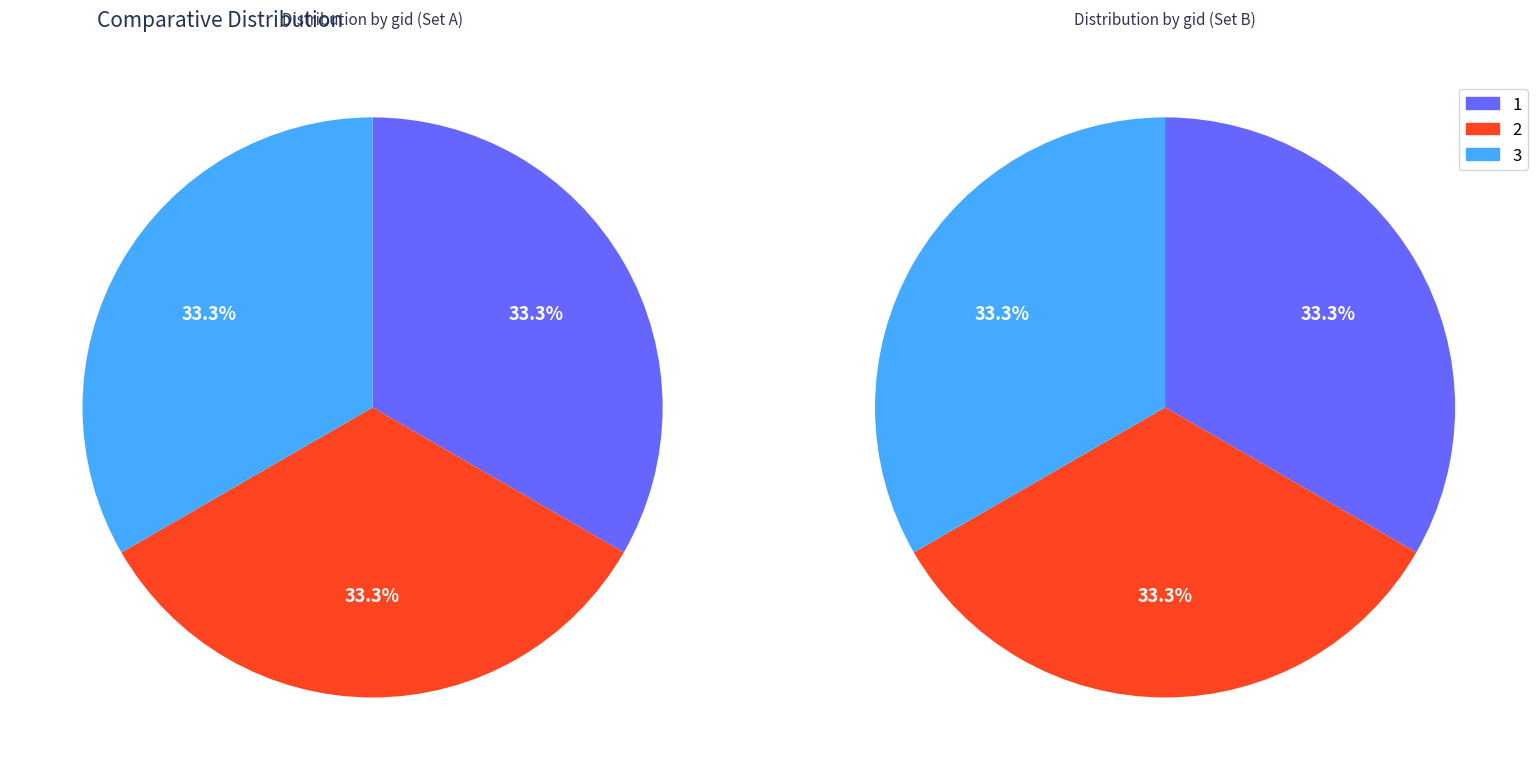

Which series changed the most between 1 and 2?

gid